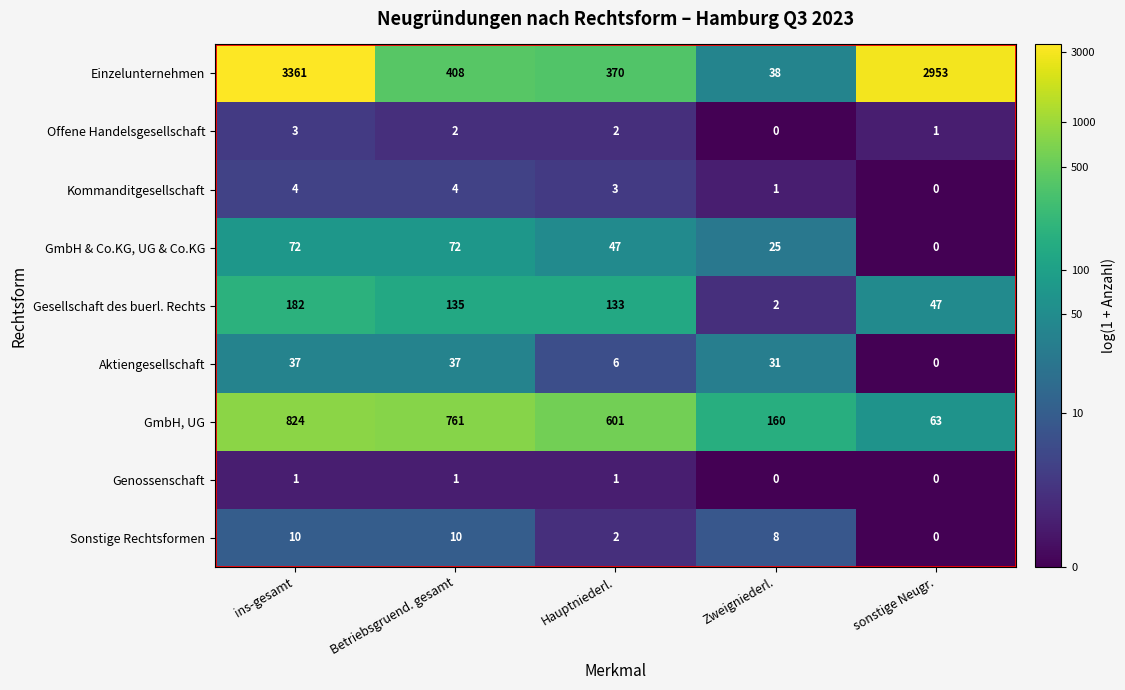

Which series has the widest spread of values?

Einzelunternehmen